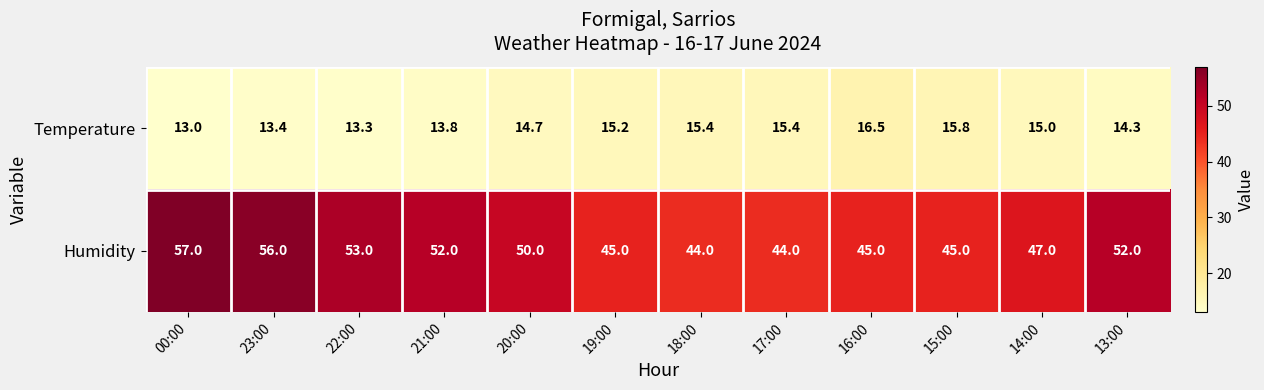

Count the number of data series in this chart.

2